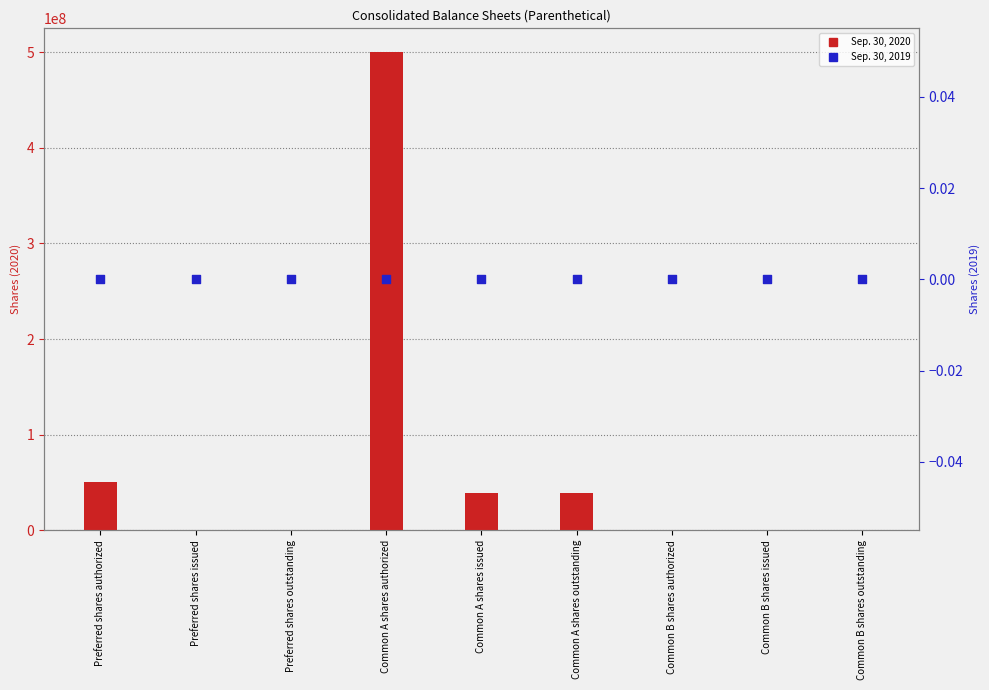

Which series reaches the minimum Y coordinate?

Sep. 30, 2020